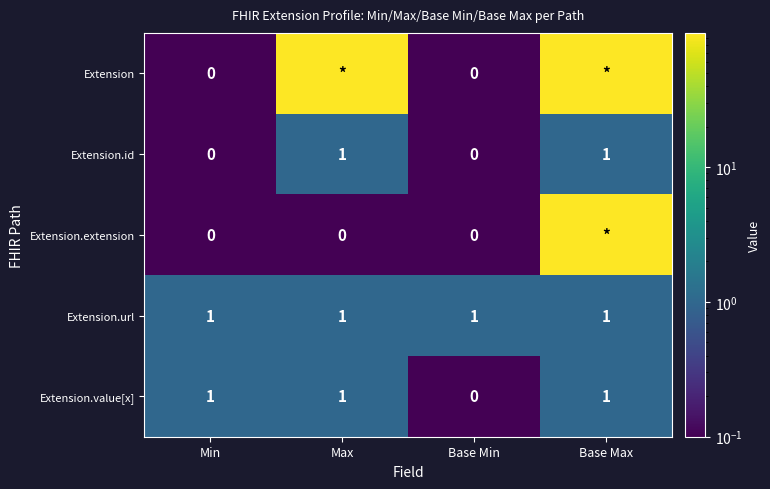

Is it true that Extension.url equals 2 at Min?

False